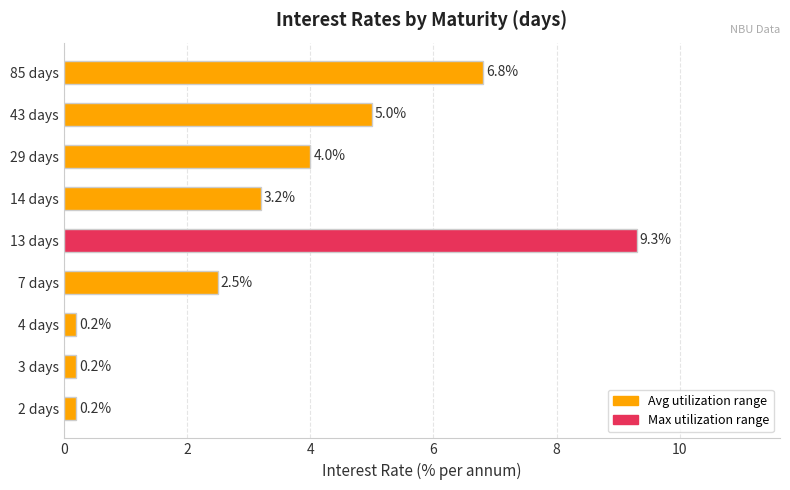

What value does the data have at 14 days?

3.2